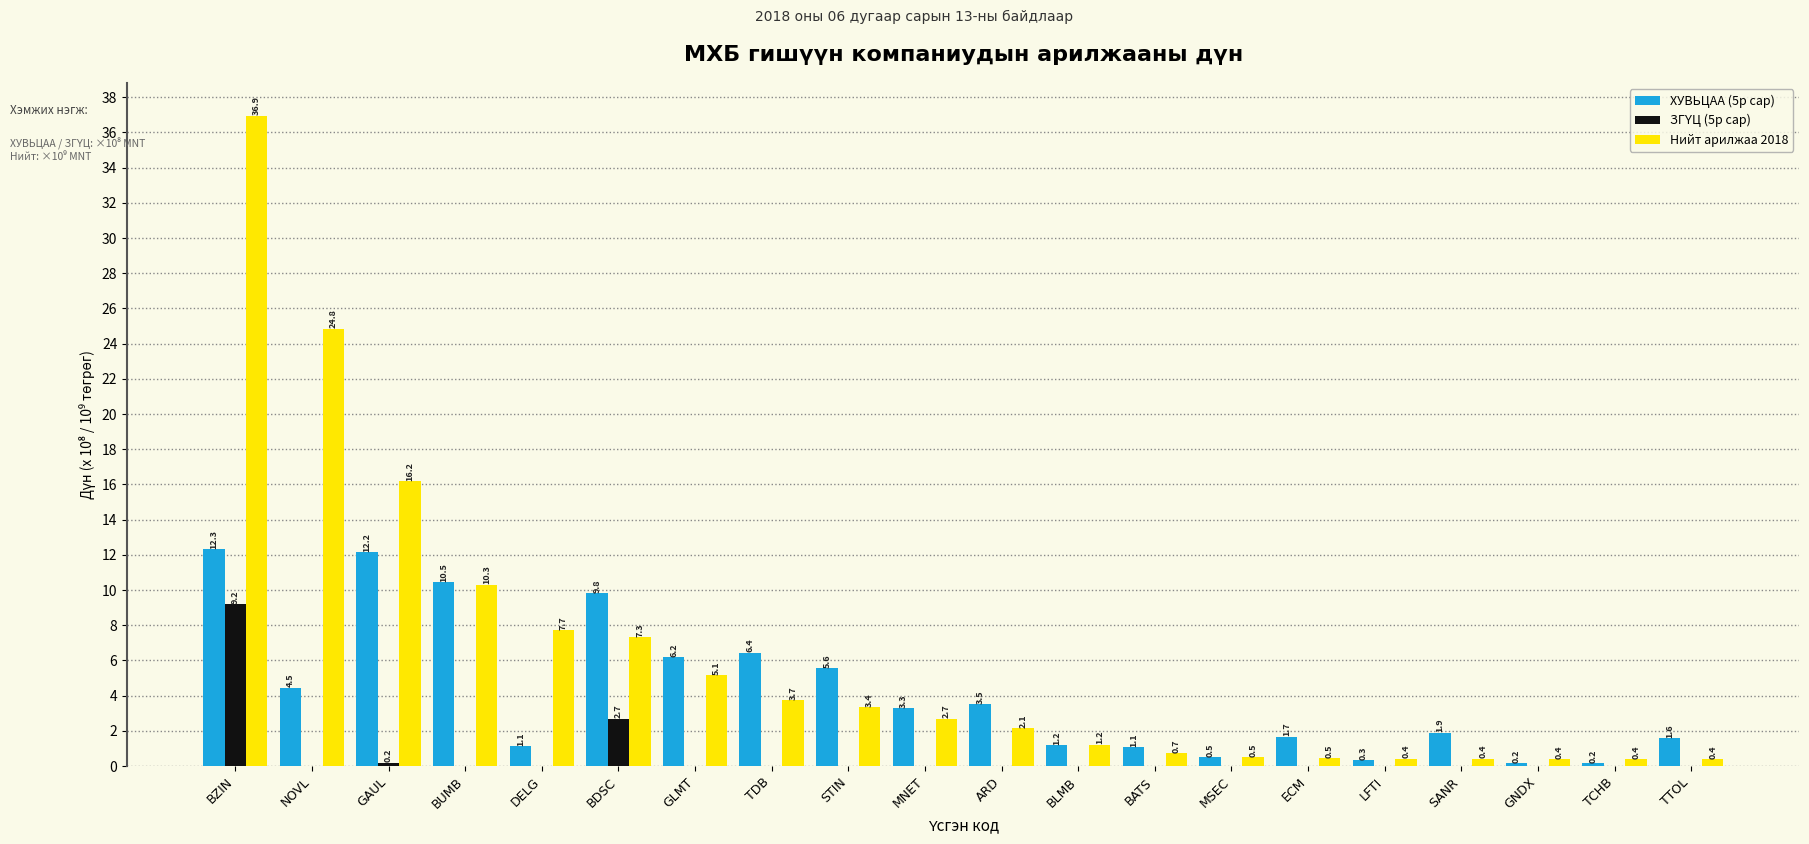

Where does the ХУВЬЦАА (5р сар) series first go above 3?

BZIN